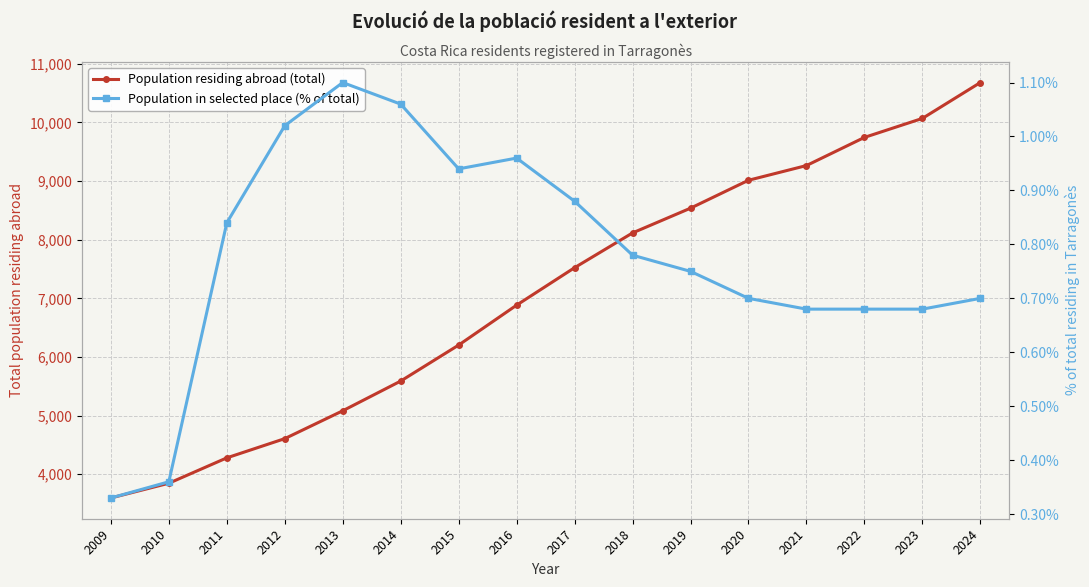

At which category does the chart reach its minimum across all series?

2009